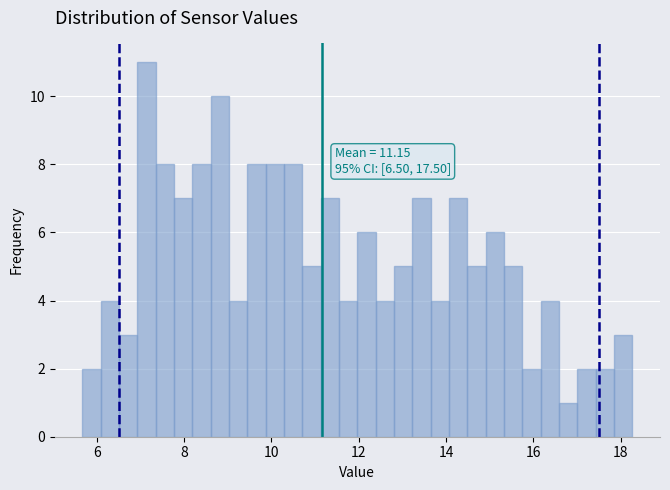

Around what value on the x-axis is the tallest bar? Give the approximate position of its centre, as read against the axis.

7.2